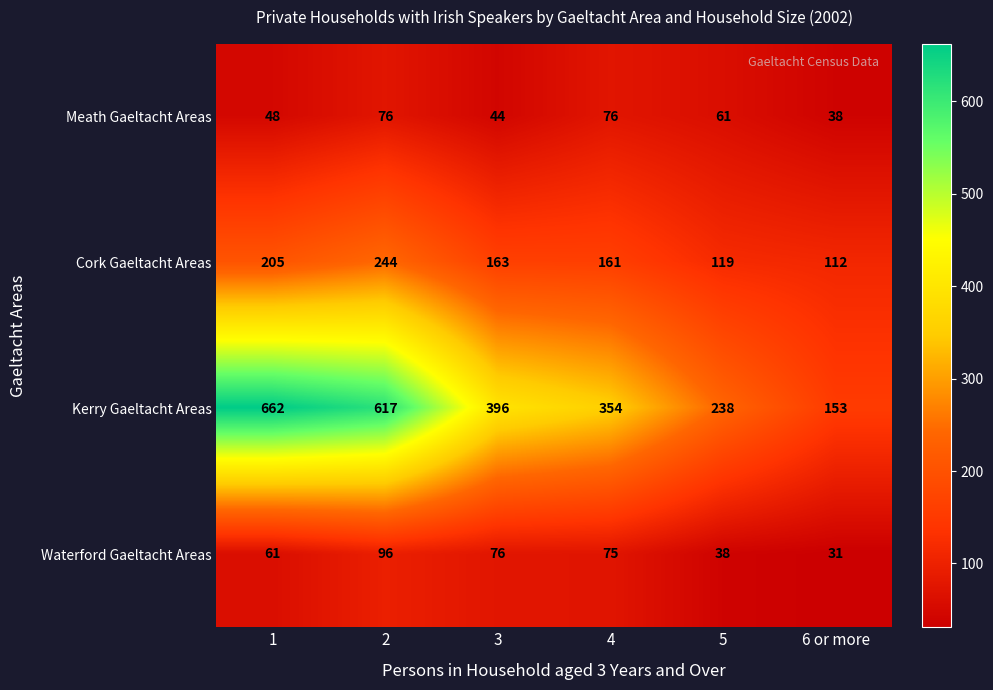

What is the difference between the second highest and minimum values in the Kerry Gaeltacht Areas series?

464